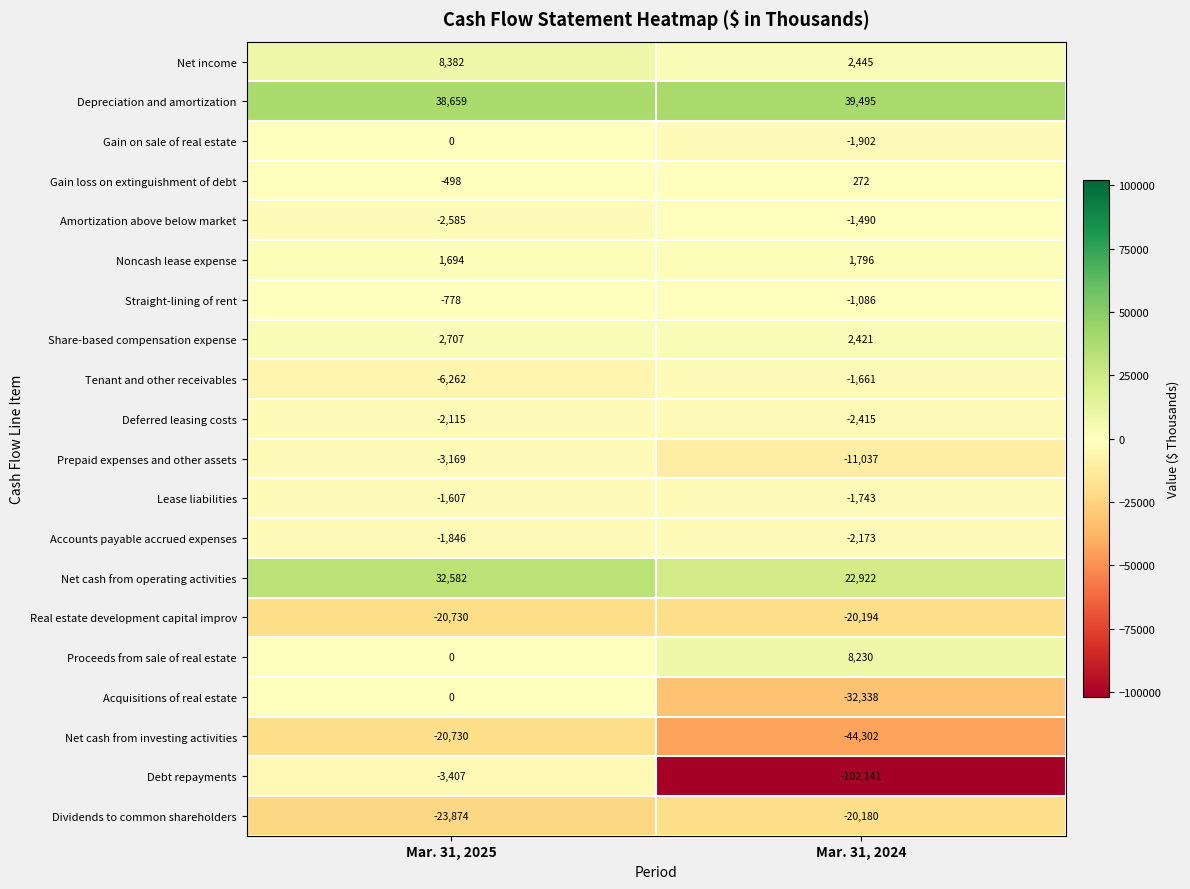

Which category has the lowest value in the Depreciation and amortization series?

Mar. 31, 2025